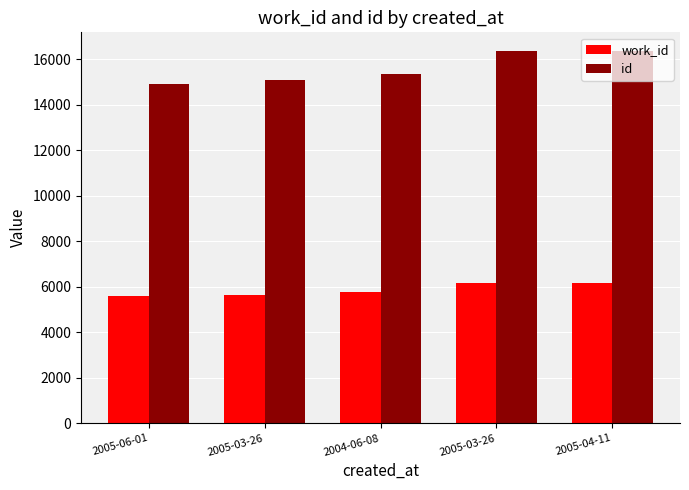

Reading left to right, extract all data points from this chart.

work_id: 5574	5647	5752	6179	6181
id: 14889	15094	15332	16355	16358